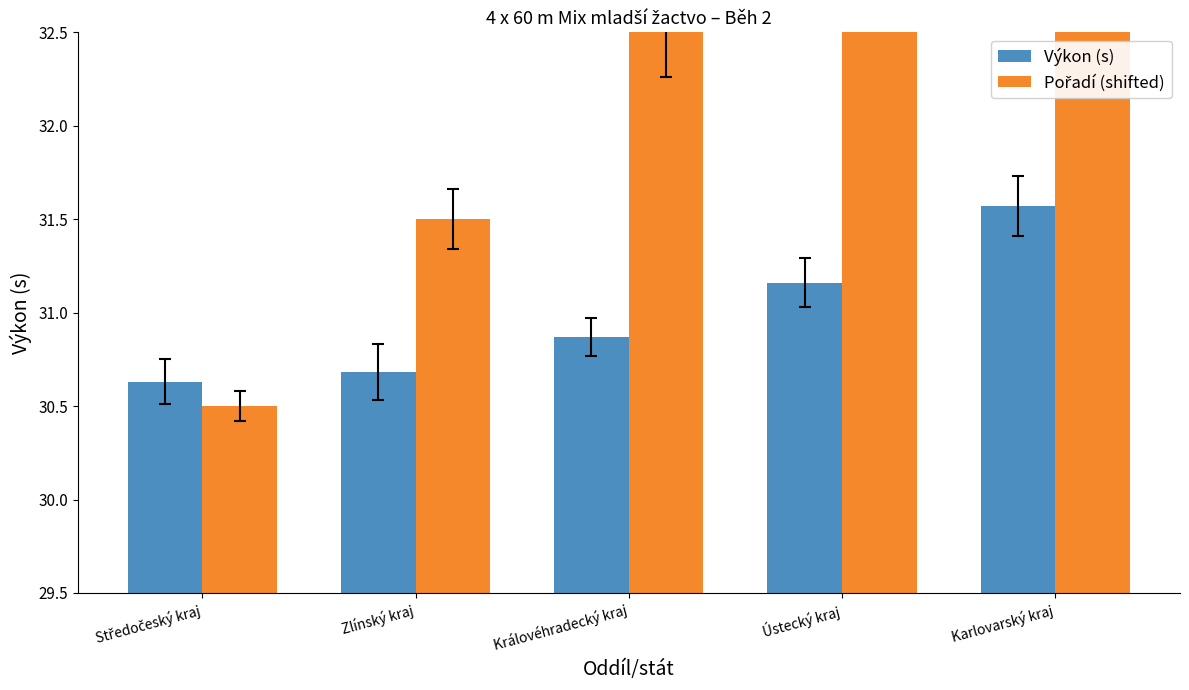

Is it true that Pořadí (shifted) equals 32.5 at Královéhradecký kraj?

True